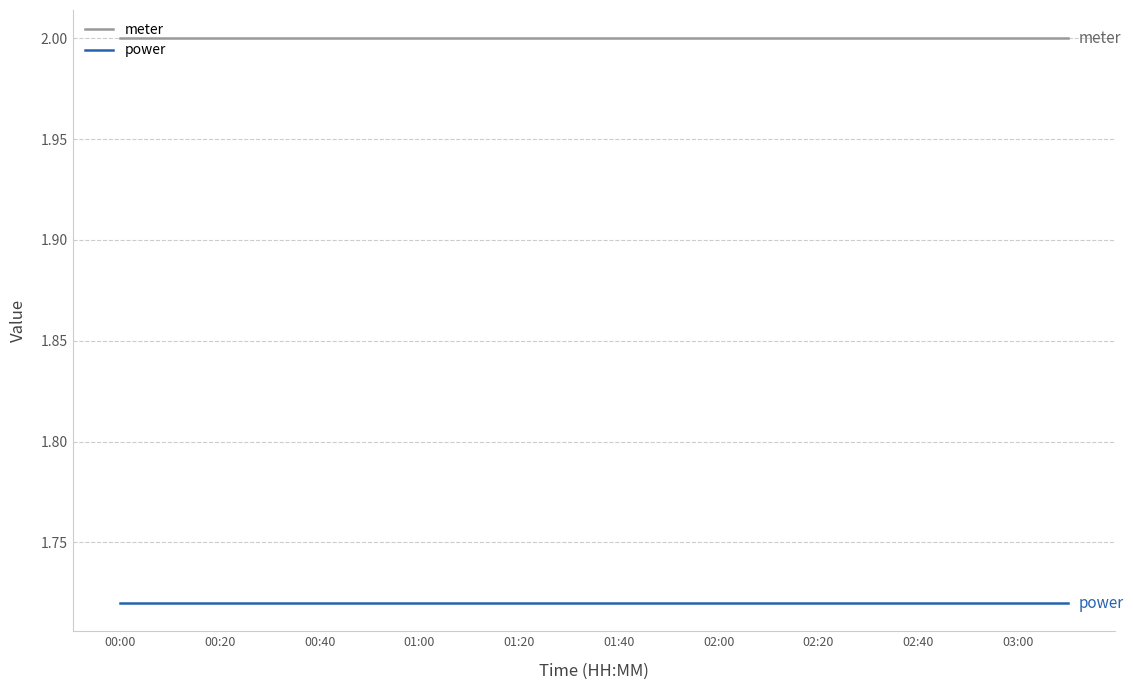

What is the greatest value displayed?

2.0